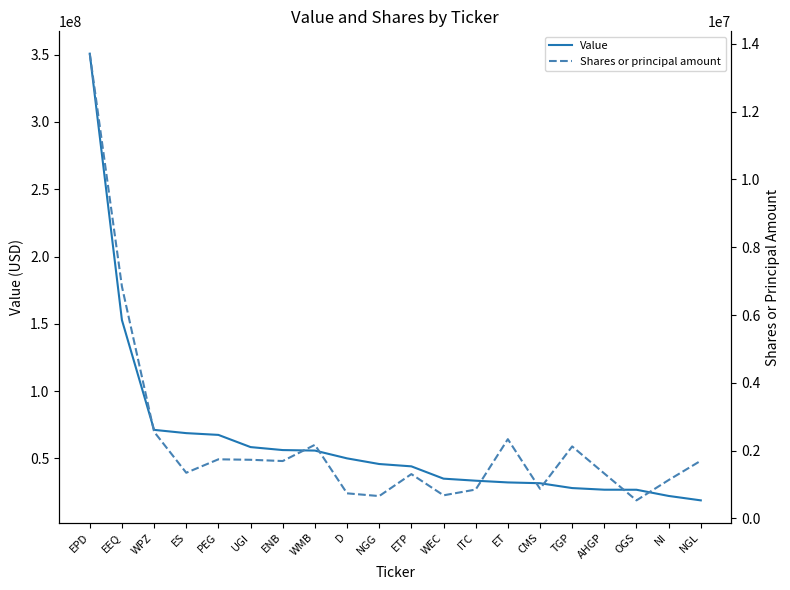

Rank the series at D from highest to lowest value.

Value, Shares or principal amount